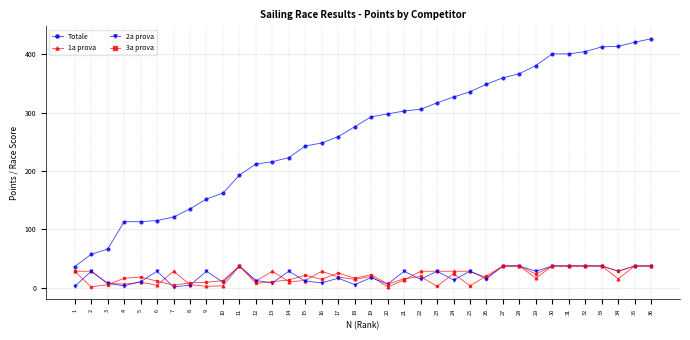

The 3a prova series shows 55 at 11. True or false?

False